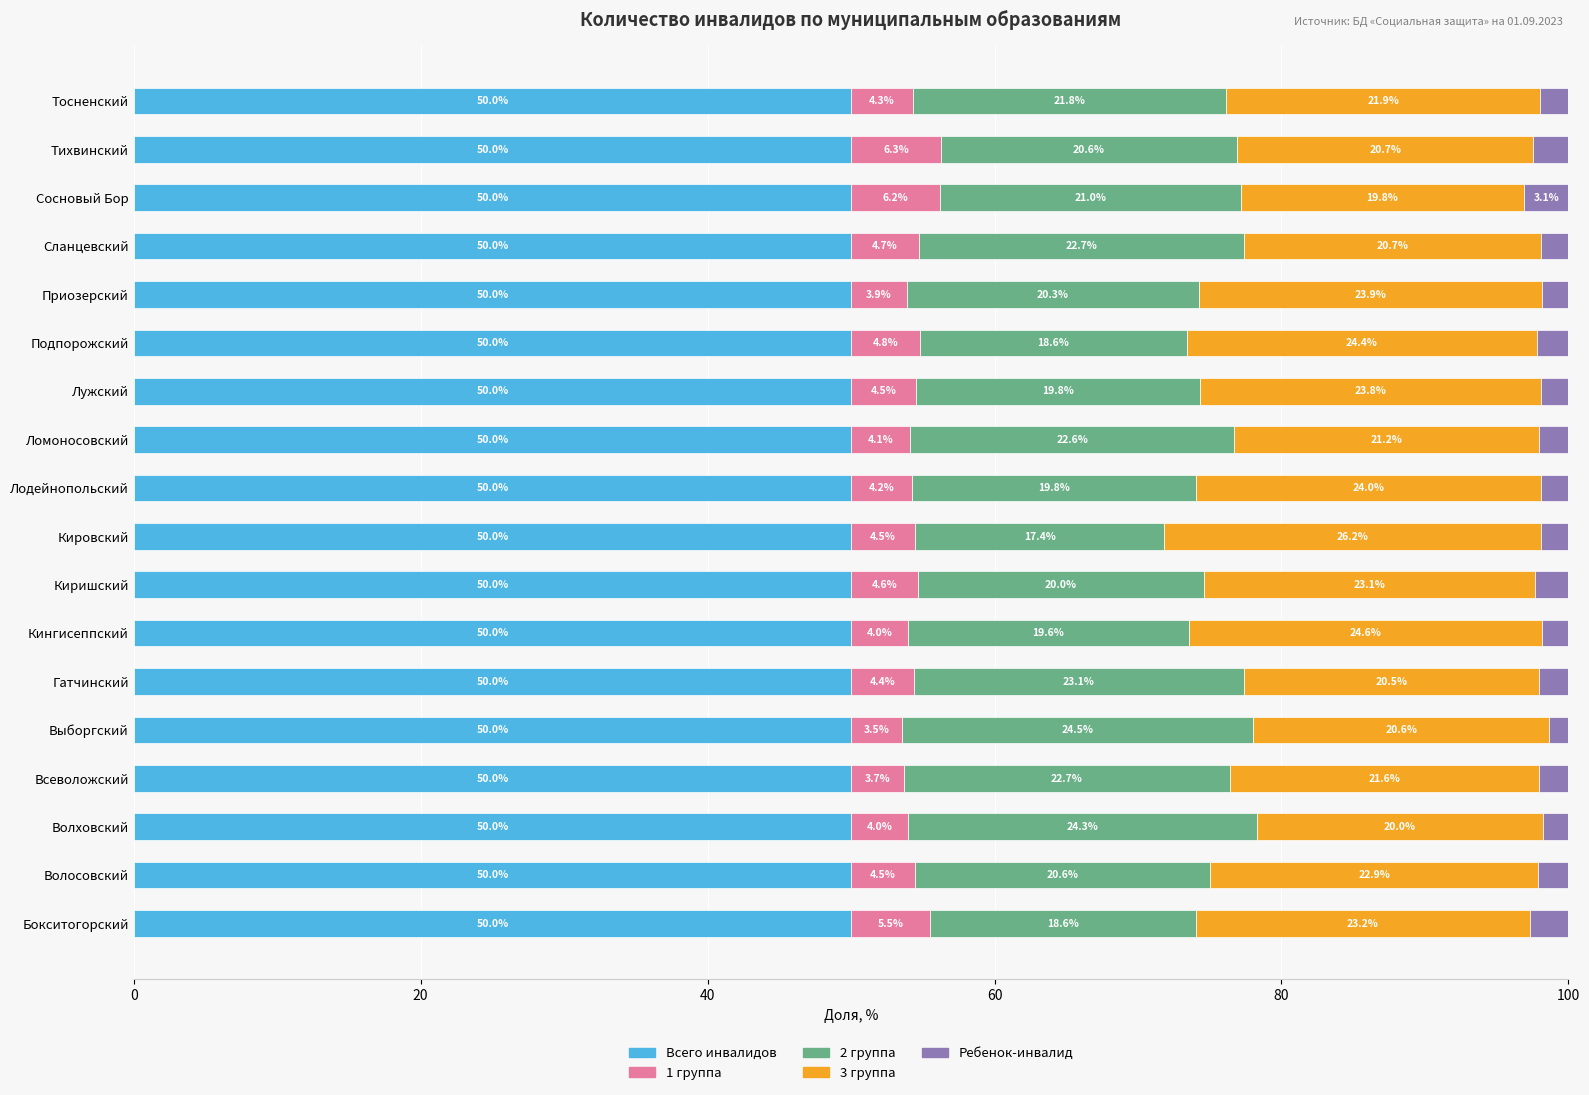

What is the total value across all series at Всеволожский?

100.0